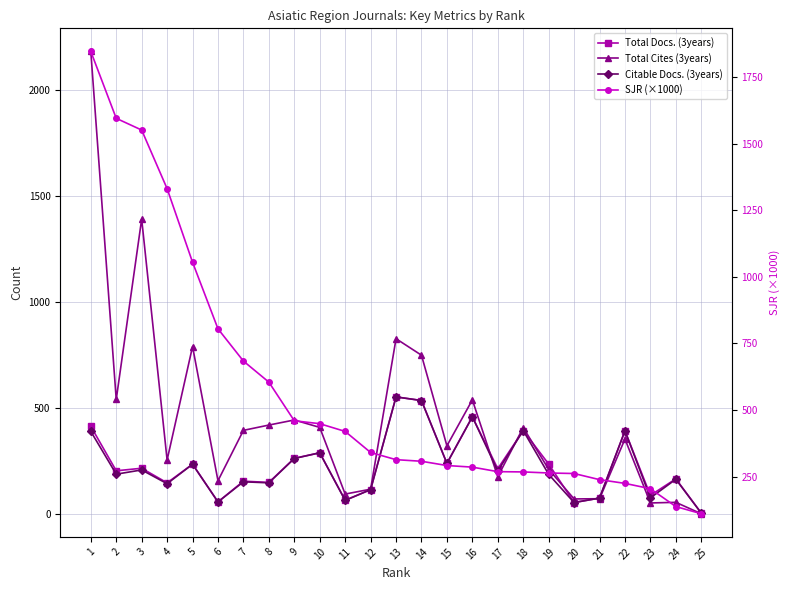

True or false: SJR (×1000) and Total Docs. (3years) cross at least once.

True